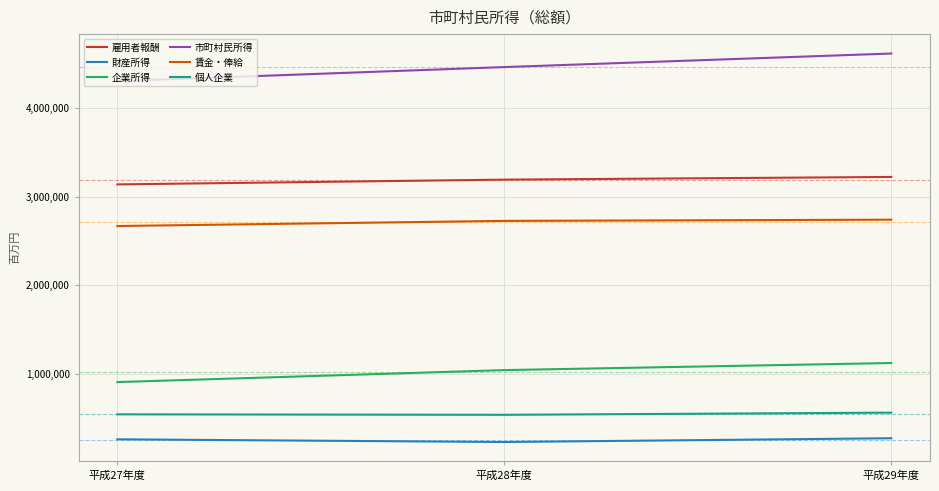

List the series in order of their peak value, lowest first.

財産所得, 個人企業, 企業所得, 賃金・俸給, 雇用者報酬, 市町村民所得